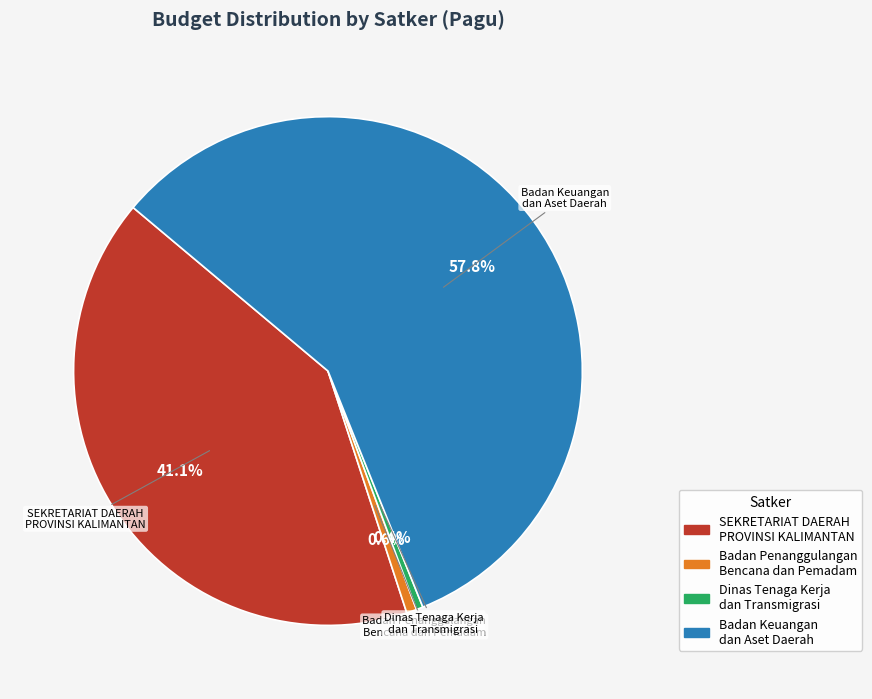

Combined, do SEKRETARIAT DAERAH PROVINSI KALIMANTAN and Badan Penanggulangan Bencana dan Pemadam account for over 50%?

No